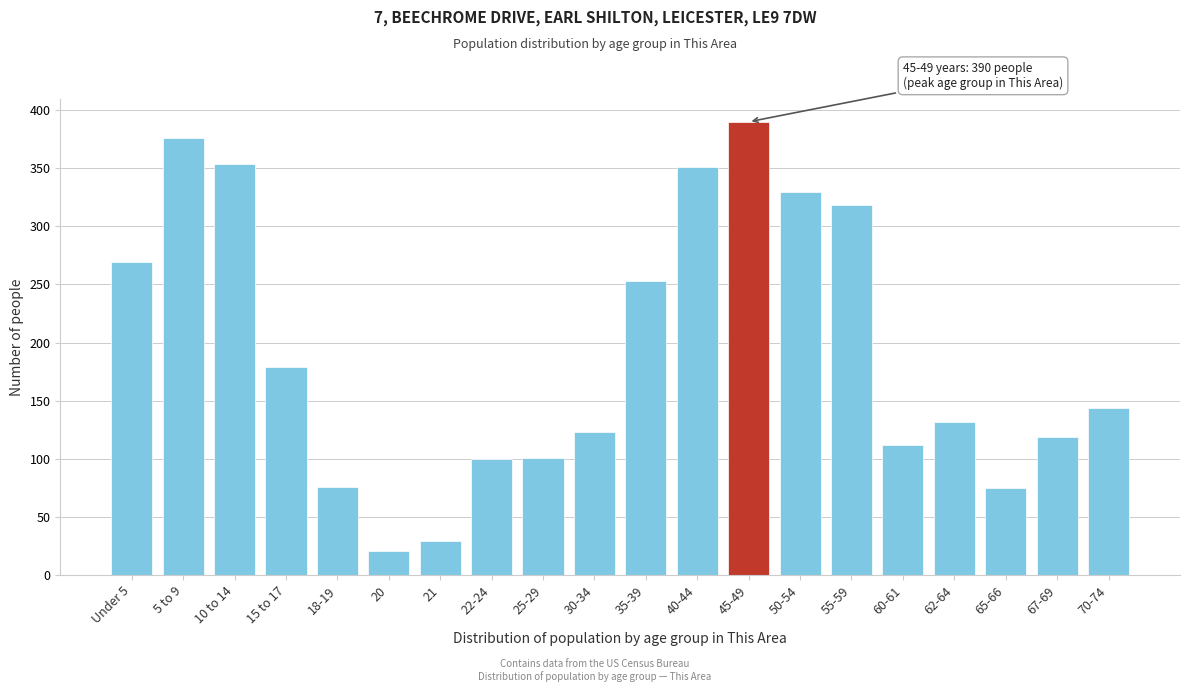

What is the label of the 9th bar from the left?

25-29